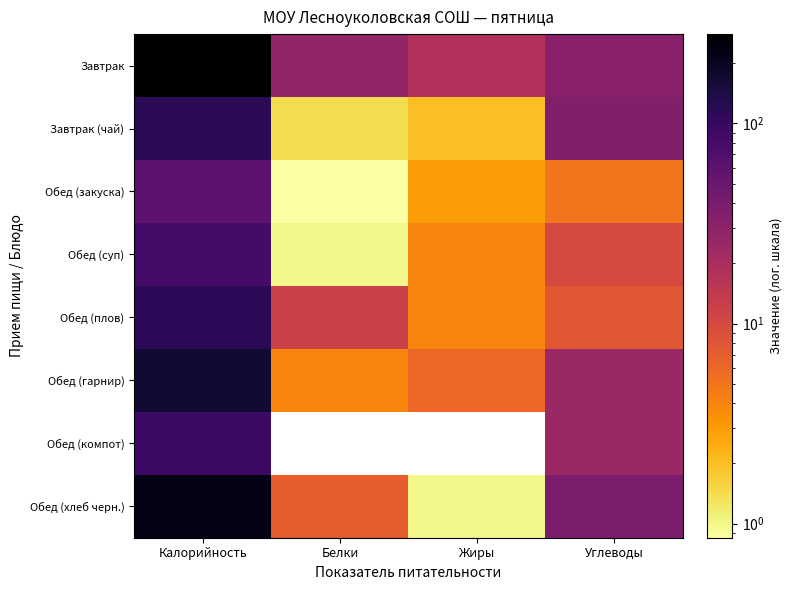

What is the sum of all Обед (хлеб черн.) values?

268.0